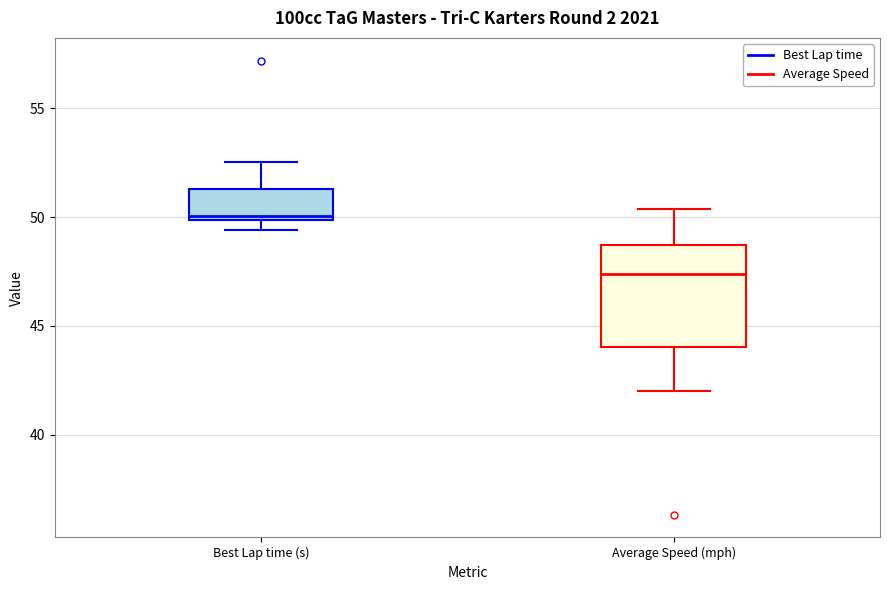

Reading left to right, transcribe this box plot: for each box, give where its median line is, the range the box spans, and where its two whiskers end, as read against the y-axis. The values are not printed on the chart, so give them approximately, as read against the axis.

Best Lap time (s): median 50.0 (just above the box's lower edge), box 50.0 to 51.5, whiskers 49.5 to 52.5
Average Speed (mph): median 47.5, box 44.0 to 48.5, whiskers 42.0 to 50.5